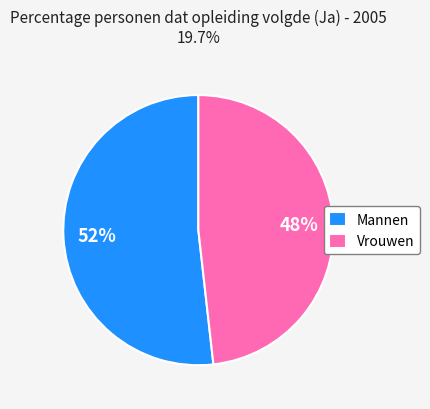

Which has a higher value, Vrouwen or Mannen?

Mannen